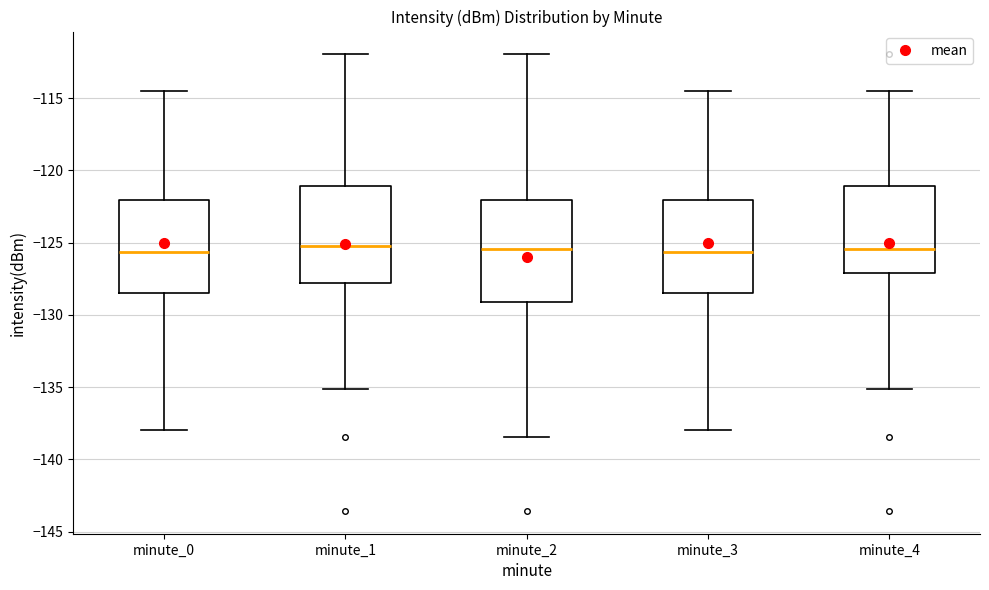

Reading left to right, transcribe this box plot: for each box, give where its median line is, the range the box spans, and where its two whiskers end, as read against the y-axis. The values are not printed on the chart, so give them approximately, as read against the axis.

minute_0: median -125.5, box -128.5 to -122.0, whiskers -138.0 to -114.5
minute_1: median -125.0, box -128.0 to -121.0, whiskers -135.0 to -112.0
minute_2: median -125.5, box -129.0 to -122.0, whiskers -138.5 to -112.0
minute_3: median -125.5, box -128.5 to -122.0, whiskers -138.0 to -114.5
minute_4: median -125.5, box -127.0 to -121.0, whiskers -135.0 to -114.5